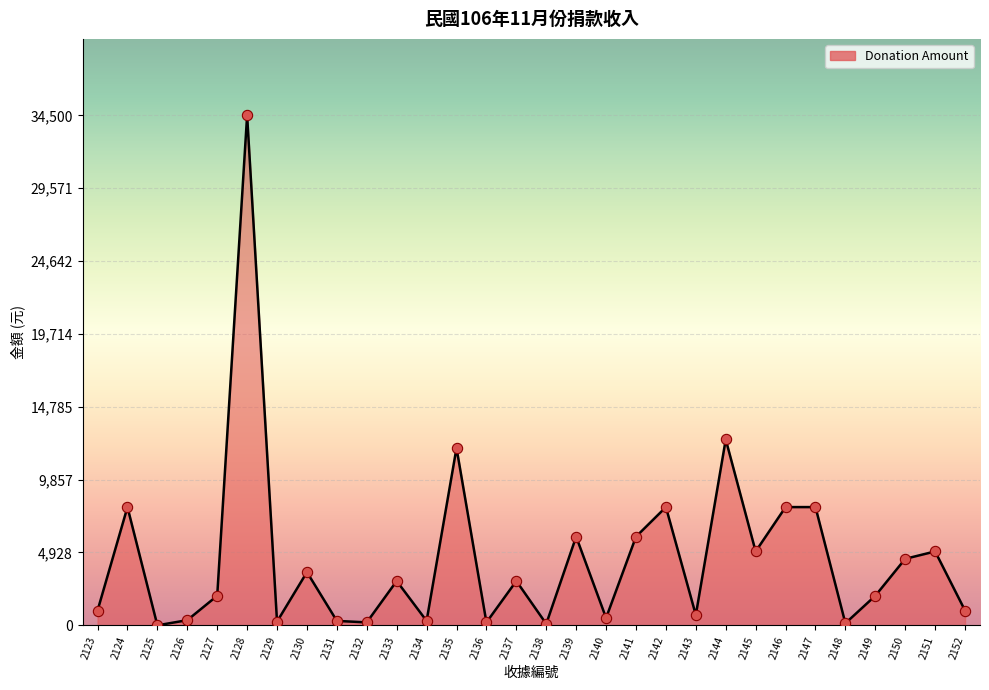

What is the change in value from 2126 to 2128?

+34150